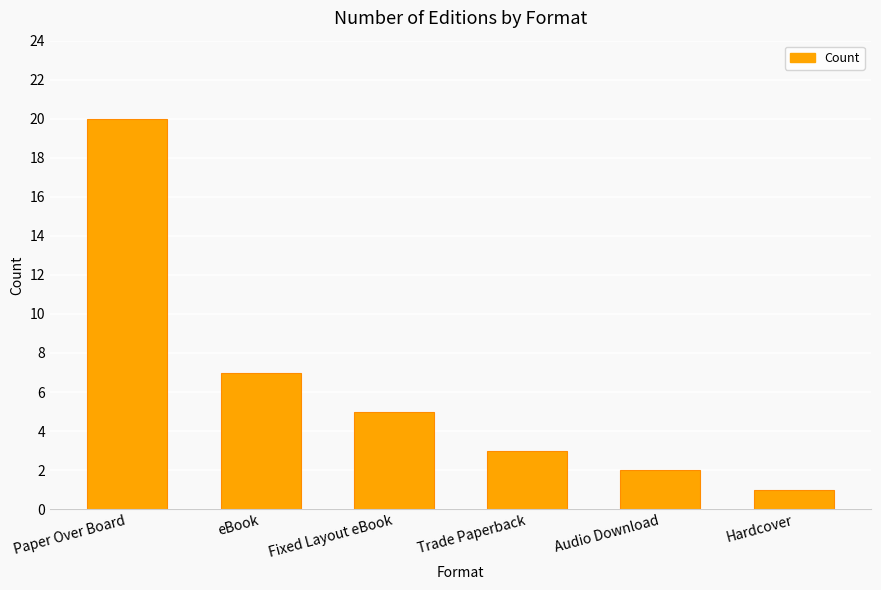

What is the value of the 5th bar from the left?

2